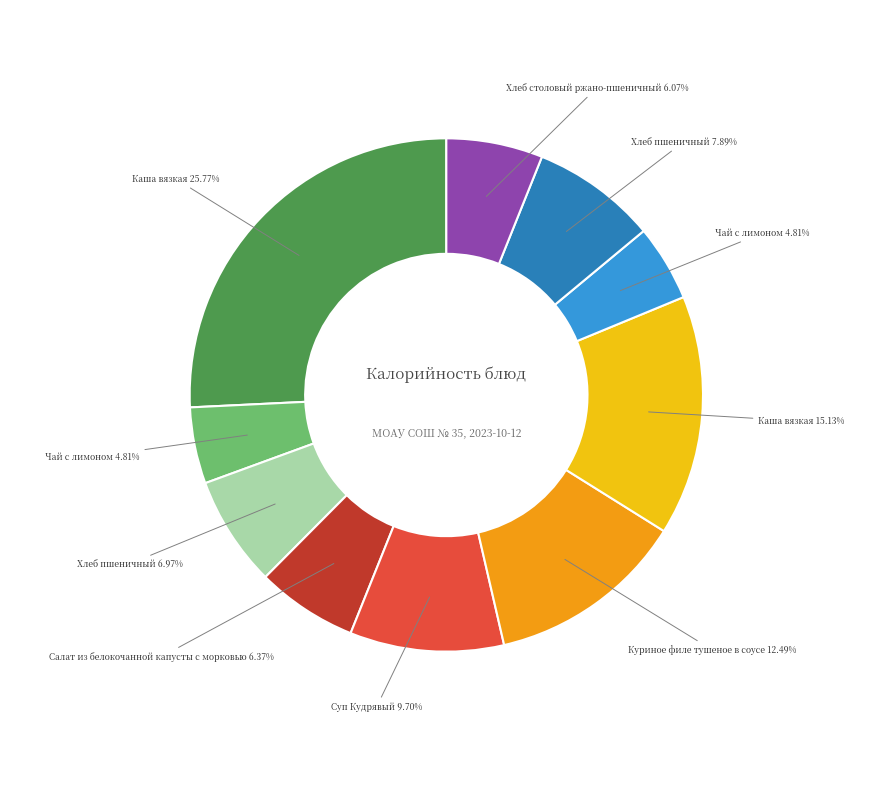

Is there a majority slice in this chart?

No